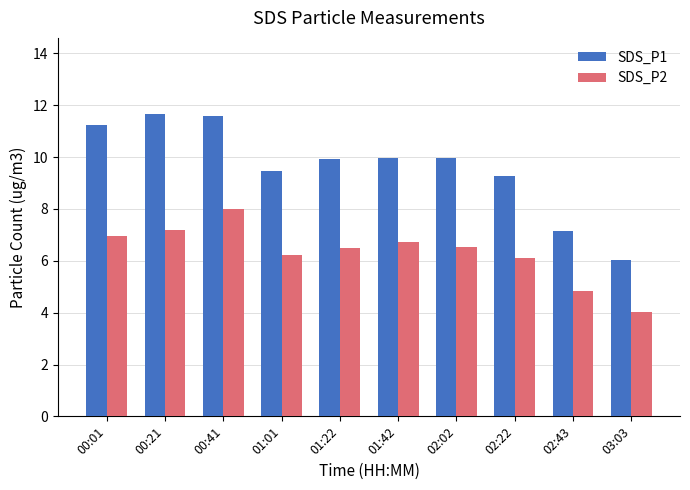

List the series in order of their peak value, lowest first.

SDS_P2, SDS_P1